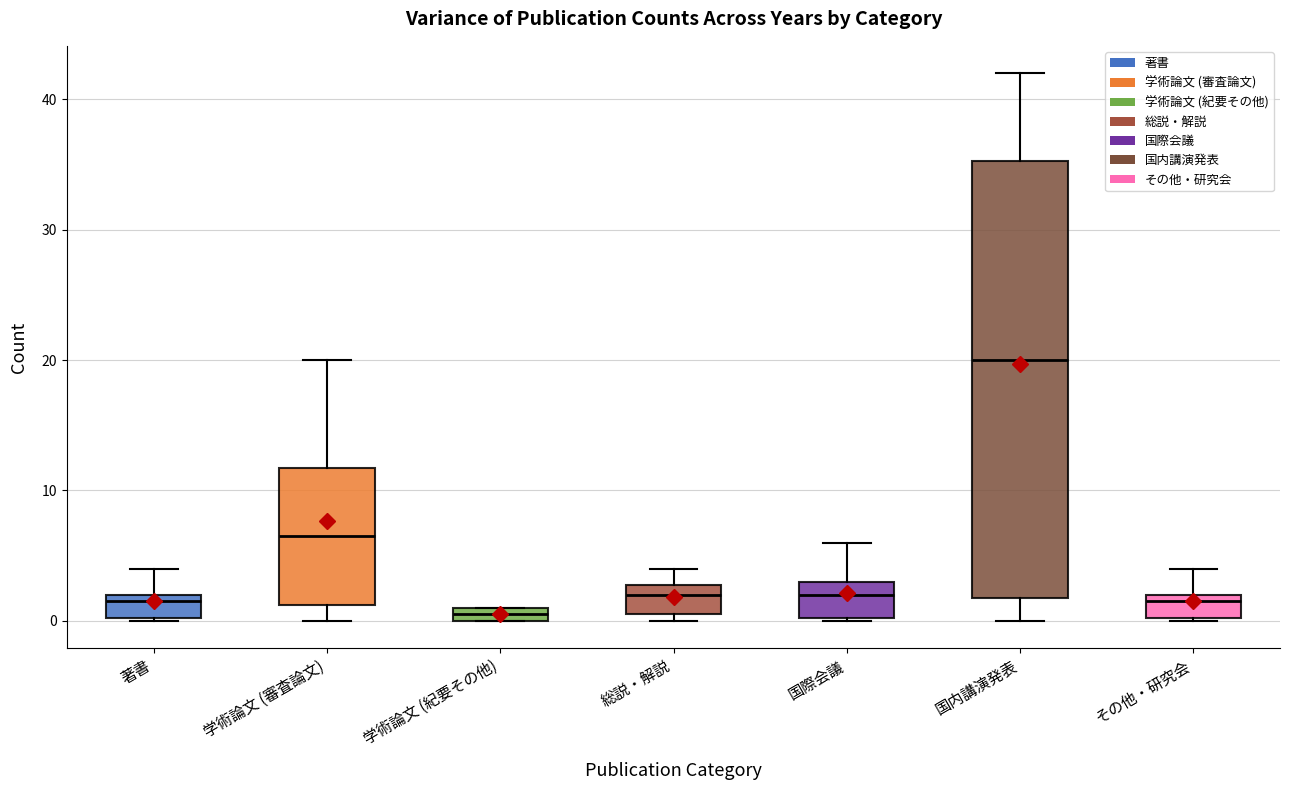

Which box's median line is the lowest?

学術論文 (紀要その他)